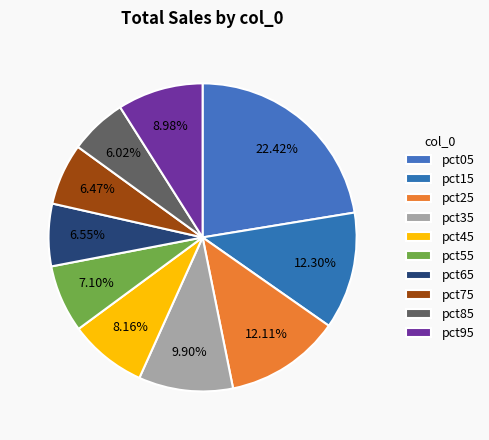

True or false: pct95 accounts for 16% of the total.

False